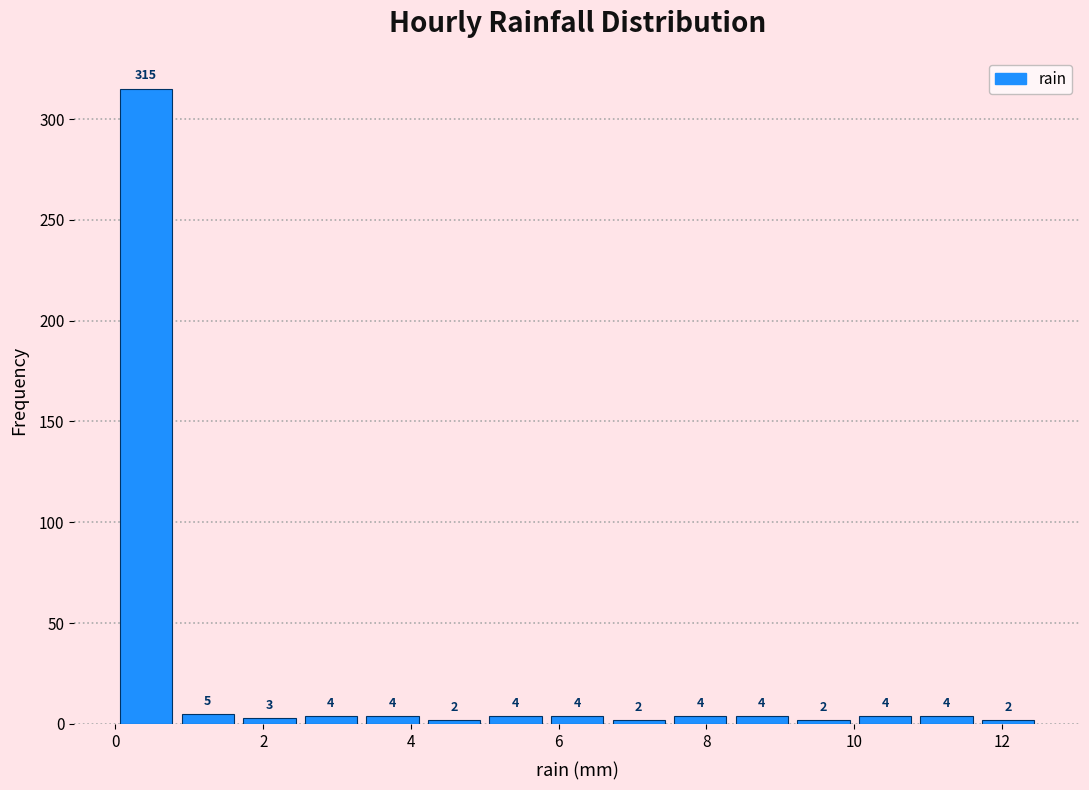

What is the height of the bar covering 5.8 to 6.6 on the x-axis? The bar edges are not printed on the chart, so give them approximately, as read against the axis.

4